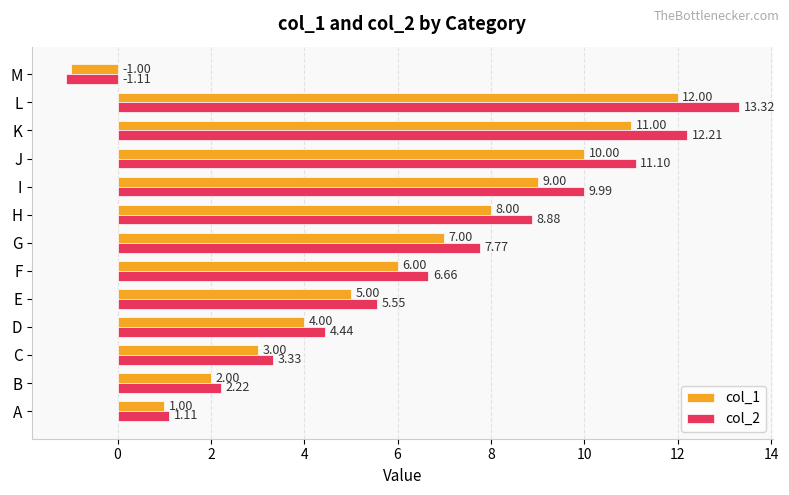

What is the total value across all series at E?

10.6